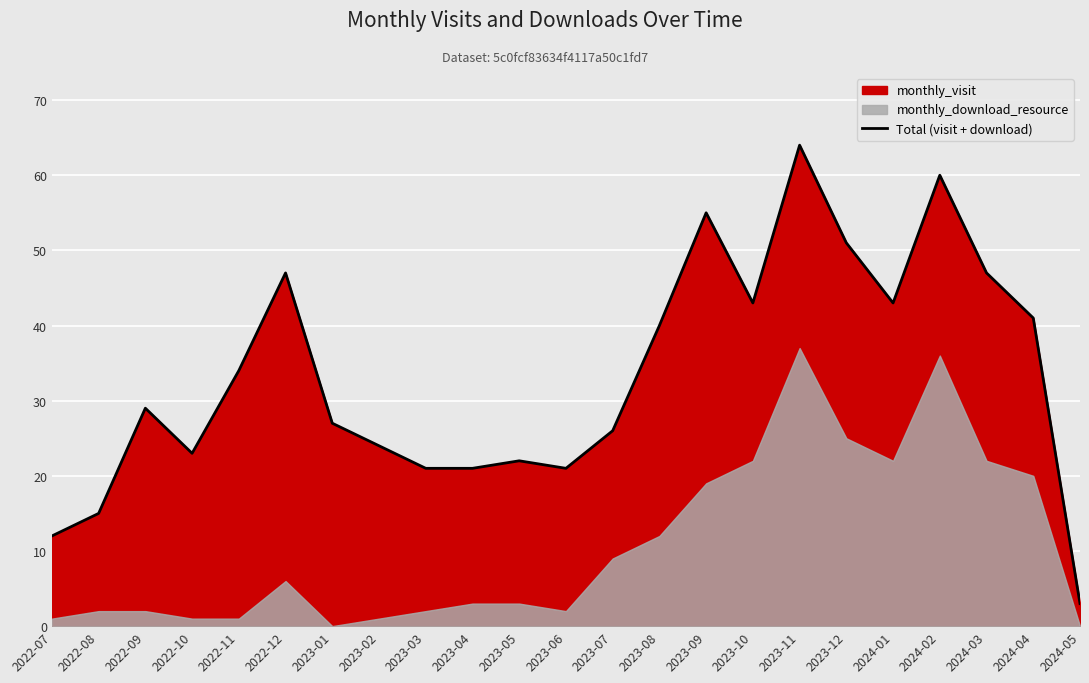

True or false: Total (visit + download) has a value of 41 at 2024-04.

True